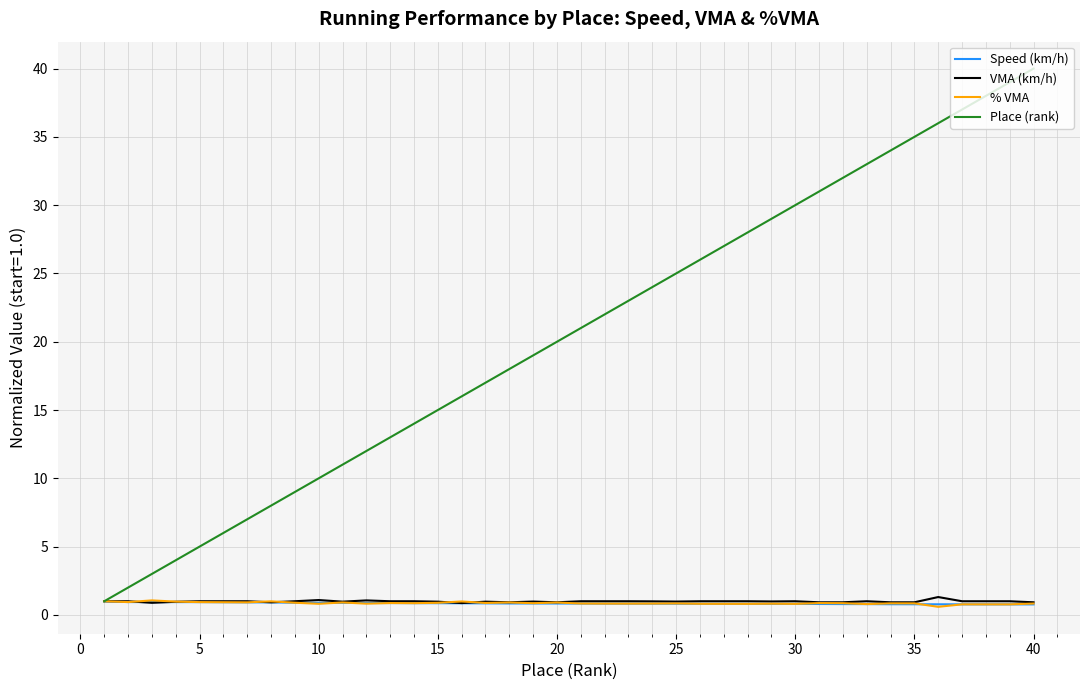

What is the highest value of the % VMA series?

1.1